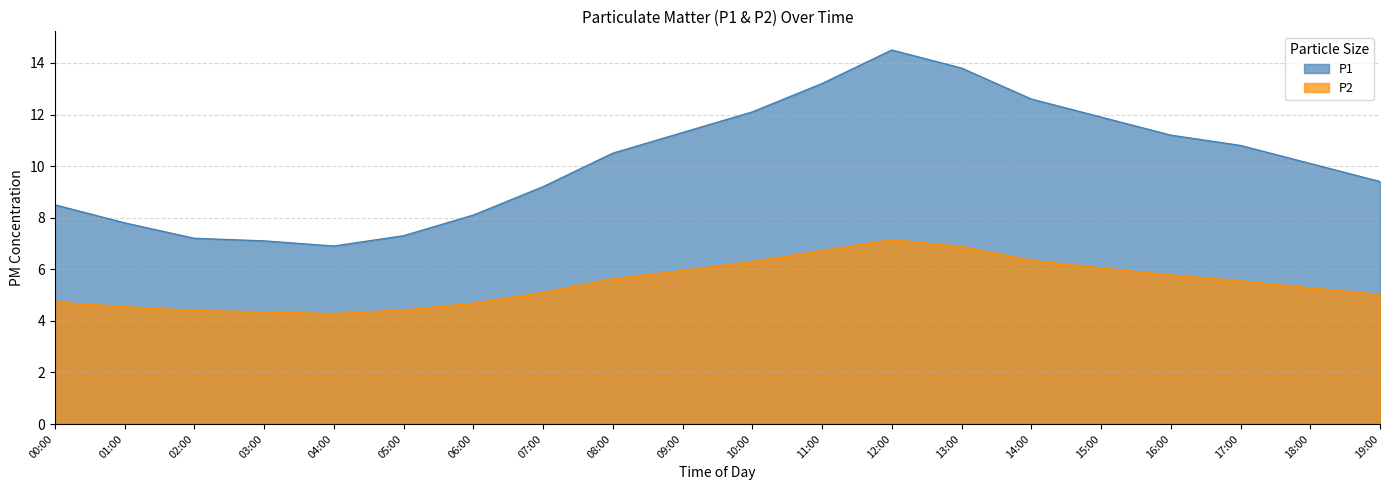

At which label does P1 reach its minimum?

04:00